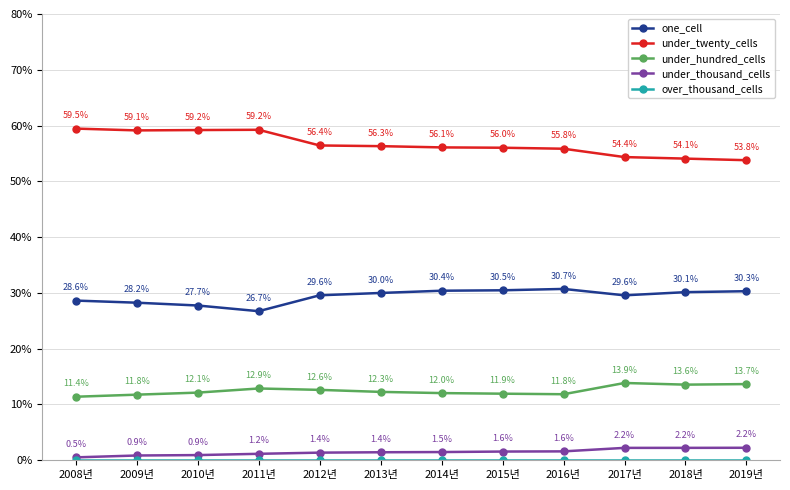

What position from the right is 2012년?

8